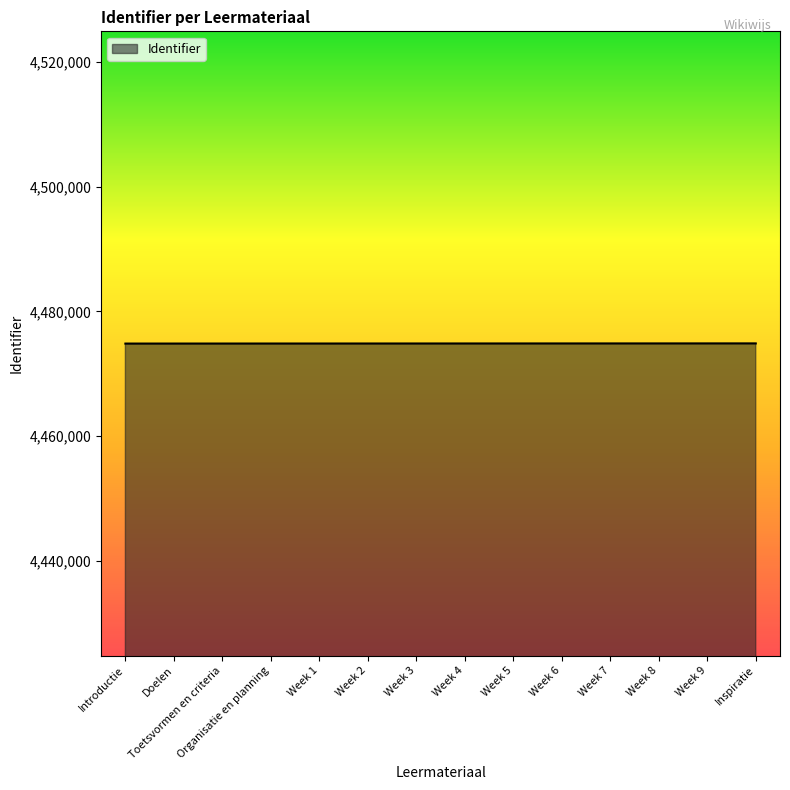

What is the difference between the second highest and minimum values?

23